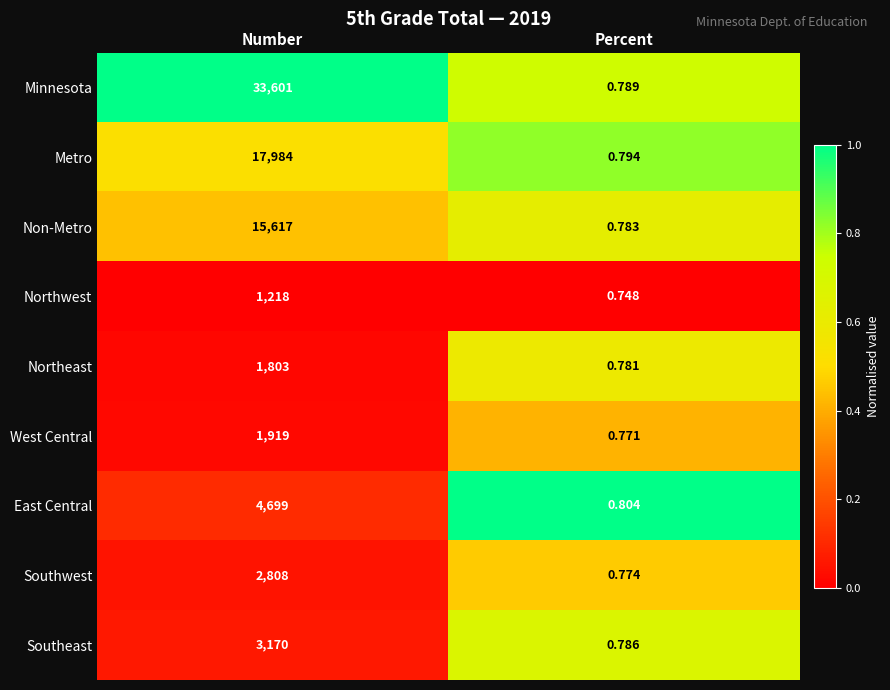

At which label is Minnesota closest to 16800?

Percent